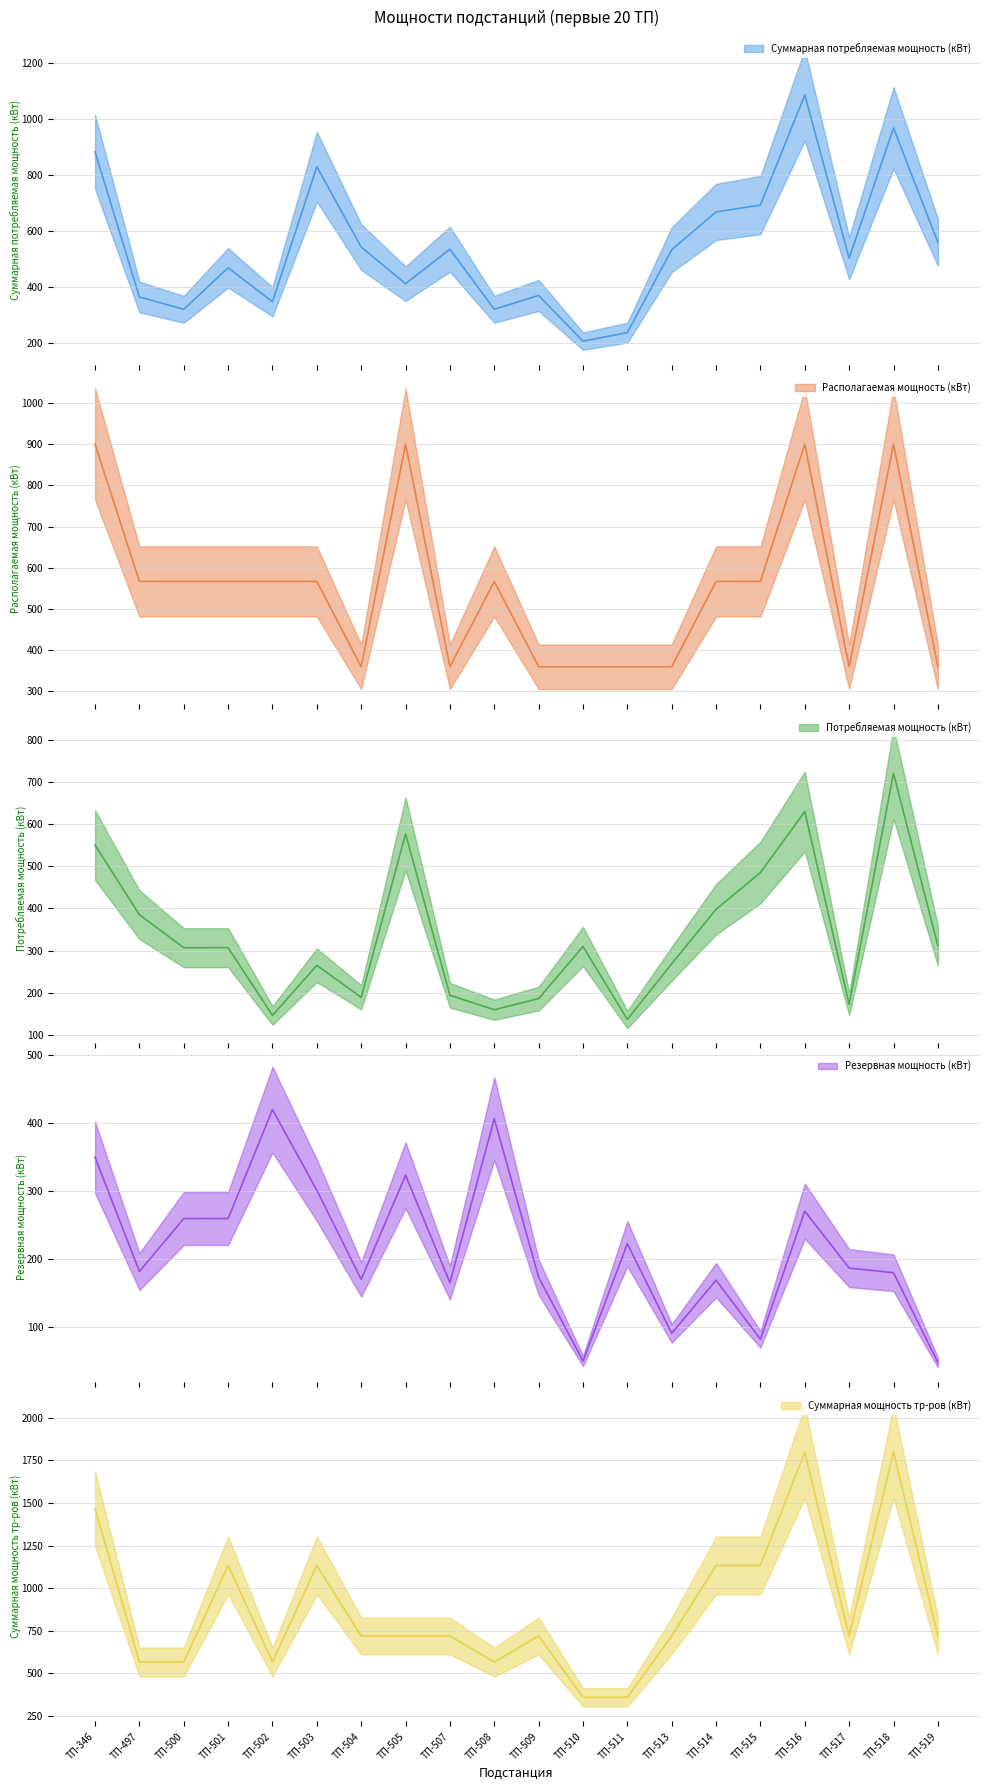

What is the minimum value shown in the chart?

47.9